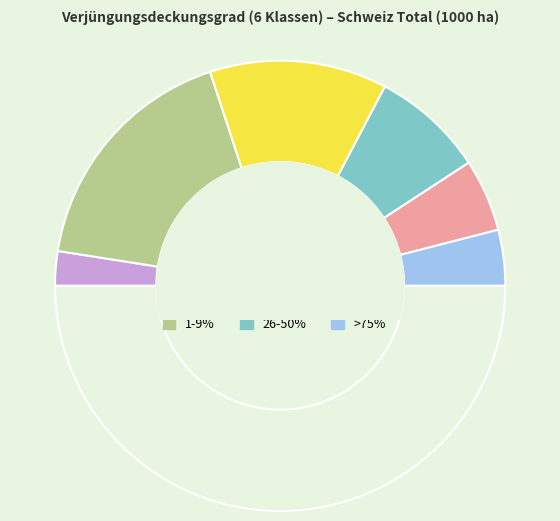

What is the largest slice in the pie chart?

1-9%